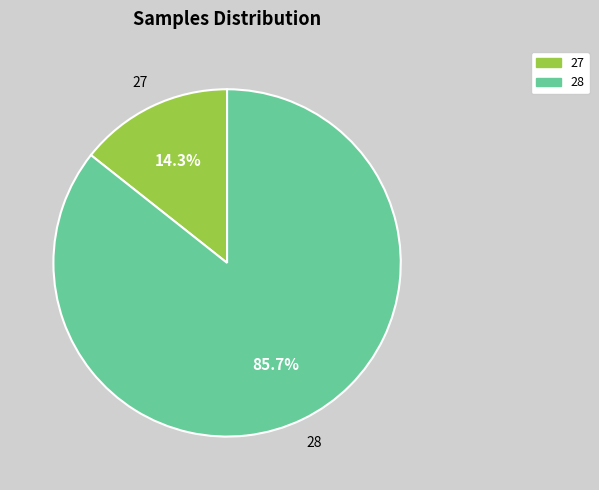

Is there a majority slice in this chart?

Yes